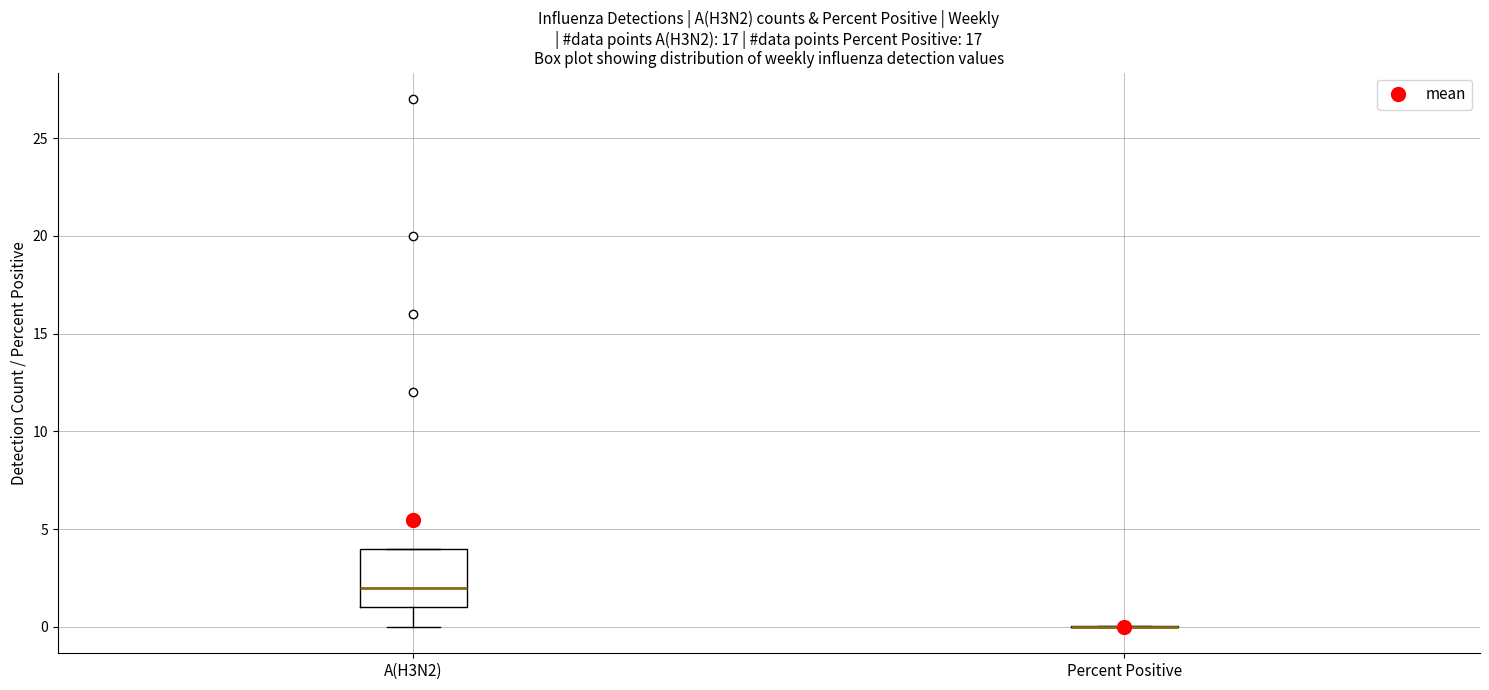

Comparing the boxes themselves (not the whiskers), which one is the tallest?

A(H3N2)